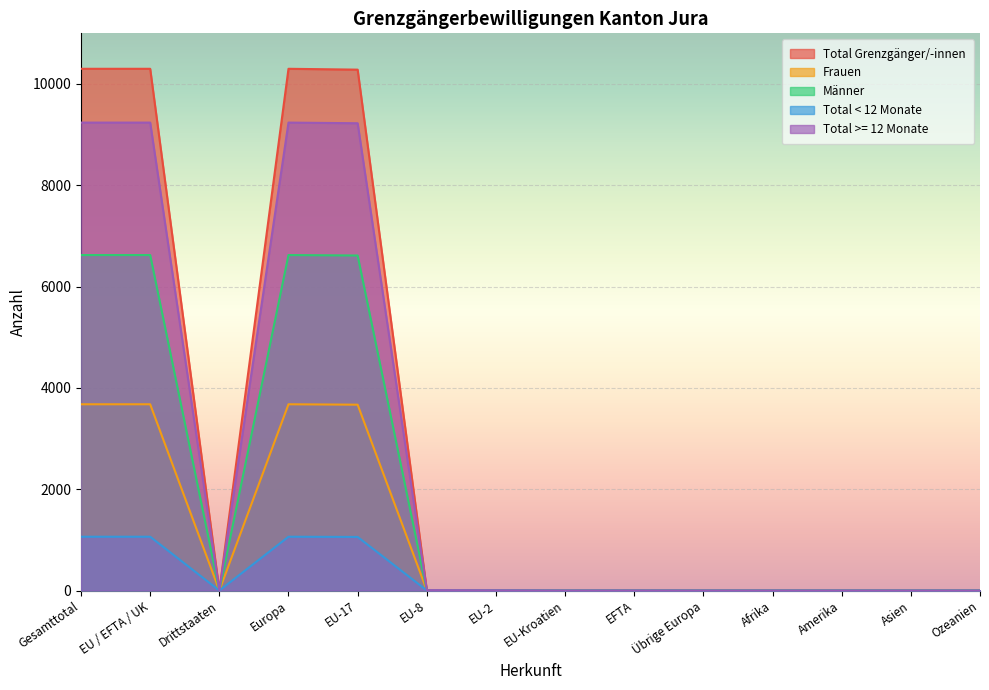

How many lines are shown in the chart?

5